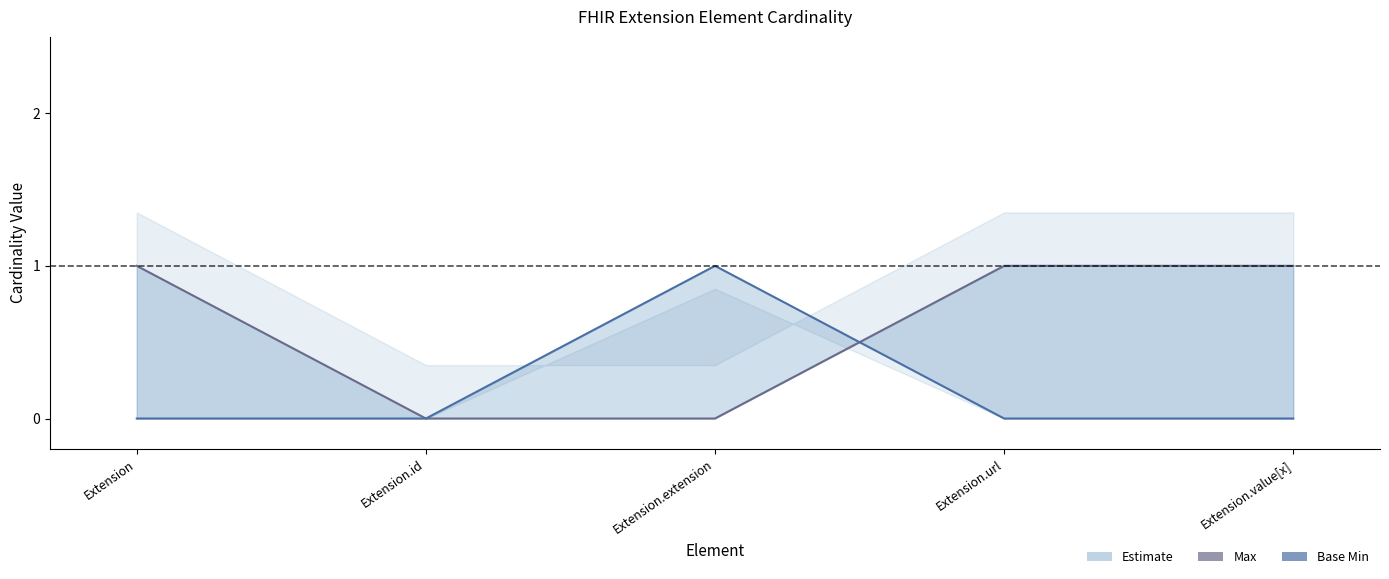

Where do Max and Base Min first cross each other?

Extension.extension and Extension.url